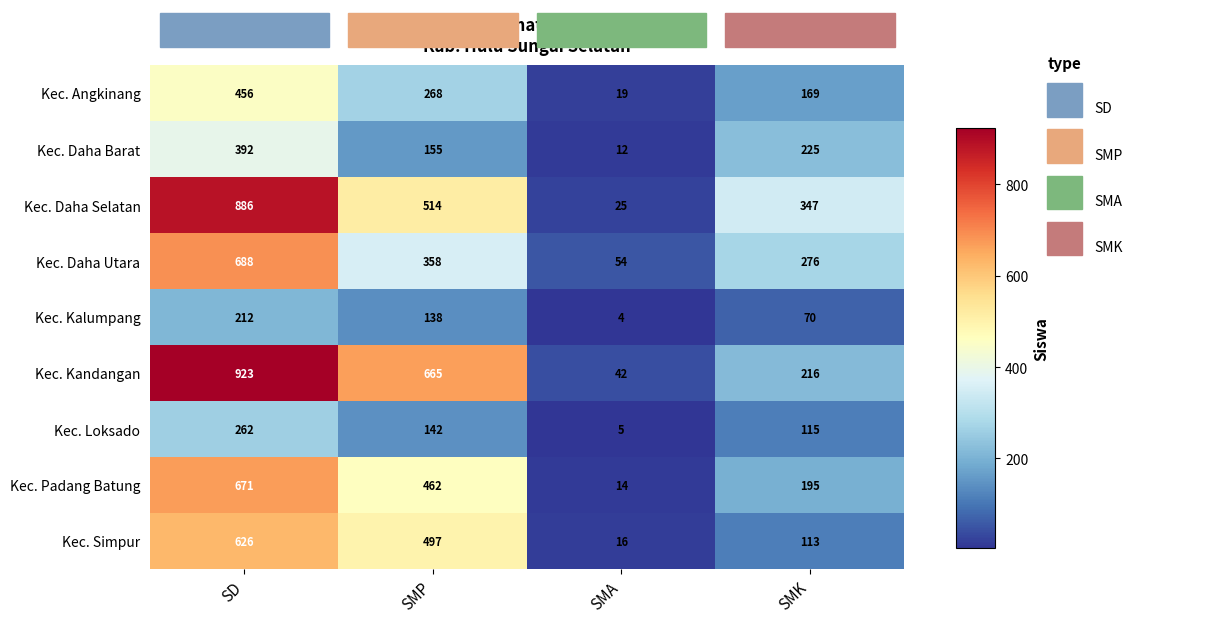

Count the number of data series in this chart.

9